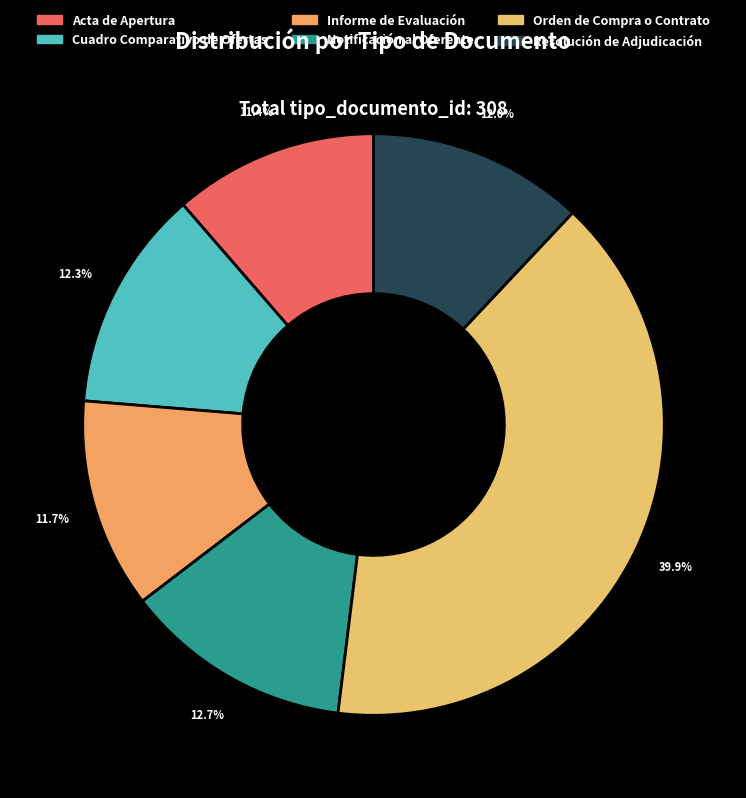

What percentage is the Orden de Compra o Contrato slice, to the nearest percent?

40%